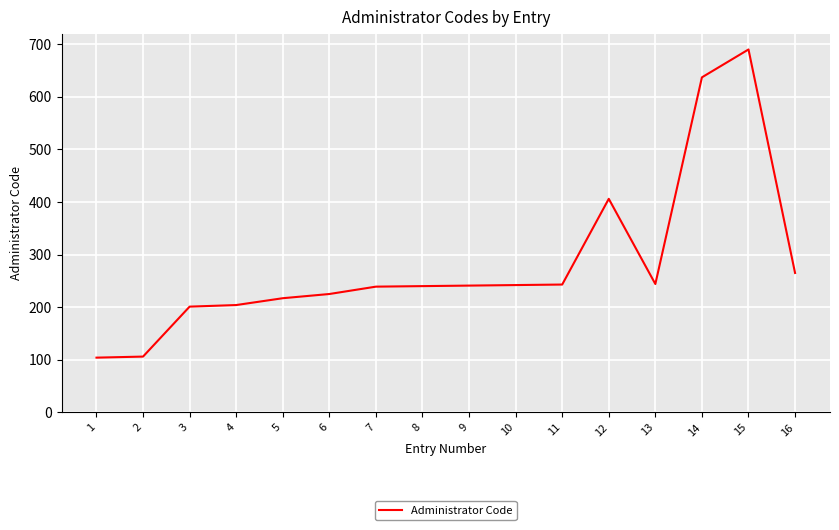

What is the minimum value shown in the chart?

104